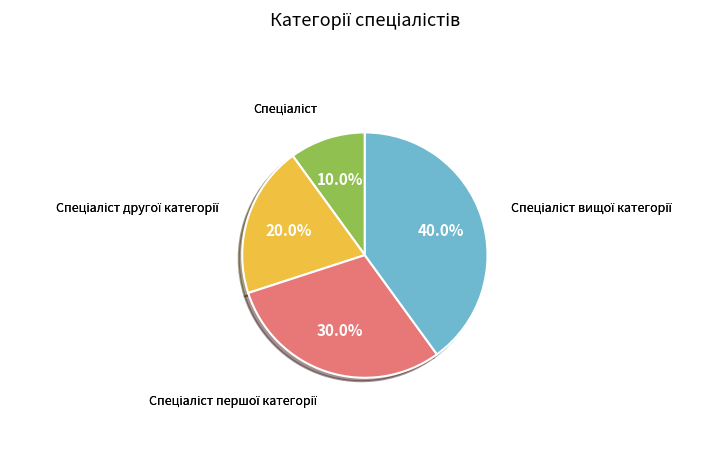

Does any single category account for the majority?

No